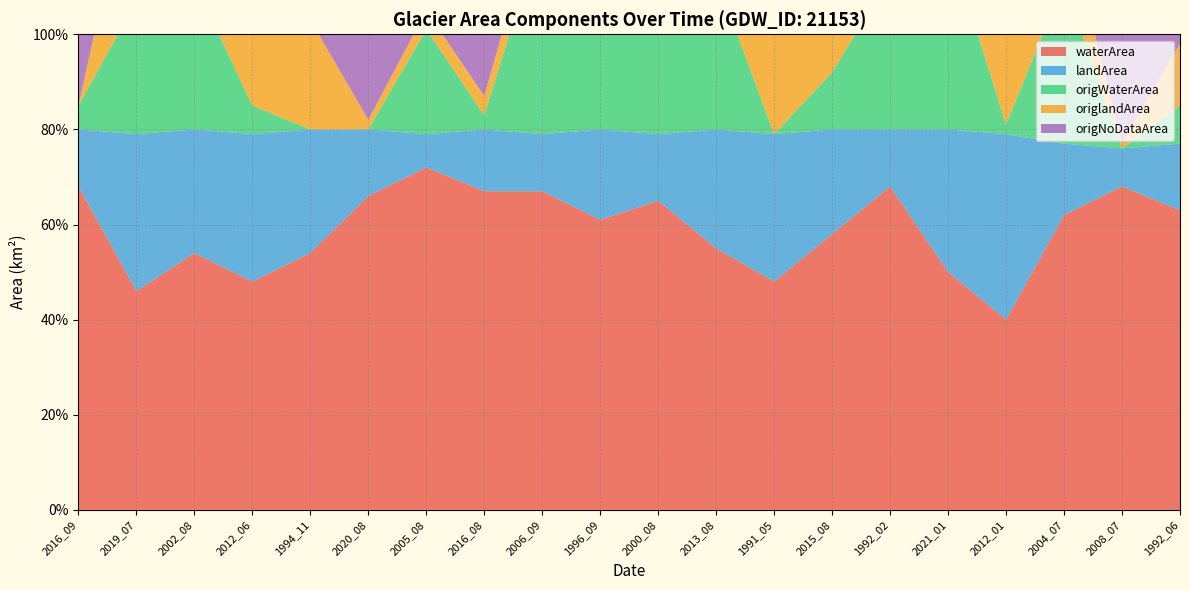

Reading right to left, list all the values displayed in this chart.

waterArea: 1992_06=0.6	2008_07=0.7	2004_07=0.6	2012_01=0.4	2021_01=0.5	1992_02=0.7	2015_08=0.6	1991_05=0.5	2013_08=0.6	2000_08=0.7	1996_09=0.6	2006_09=0.7	2016_08=0.7	2005_08=0.7	2020_08=0.7	1994_11=0.5	2012_06=0.5	2002_08=0.5	2019_07=0.5	2016_09=0.7
landArea: 1992_06=0.1	2008_07=0.1	2004_07=0.1	2012_01=0.4	2021_01=0.3	1992_02=0.1	2015_08=0.2	1991_05=0.3	2013_08=0.2	2000_08=0.1	1996_09=0.2	2006_09=0.1	2016_08=0.1	2005_08=0.1	2020_08=0.1	1994_11=0.3	2012_06=0.3	2002_08=0.3	2019_07=0.3	2016_09=0.1
origWaterArea: 1992_06=0.1	2008_07=0.0	2004_07=0.3	2012_01=0.0	2021_01=0.4	1992_02=0.3	2015_08=0.1	1991_05=0.0	2013_08=0.3	2000_08=0.5	1996_09=0.3	2006_09=0.4	2016_08=0.0	2005_08=0.2	2020_08=0.0	1994_11=0.0	2012_06=0.1	2002_08=0.3	2019_07=0.3	2016_09=0.1
origlandArea: 1992_06=0.1	2008_07=0.0	2004_07=0.1	2012_01=0.4	2021_01=0.3	1992_02=0.1	2015_08=0.2	1991_05=0.3	2013_08=0.2	2000_08=0.1	1996_09=0.2	2006_09=0.1	2016_08=0.0	2005_08=0.0	2020_08=0.0	1994_11=0.2	2012_06=0.3	2002_08=0.2	2019_07=0.3	2016_09=0.0
origNoDataArea: 1992_06=0.6	2008_07=0.8	2004_07=0.3	2012_01=0.4	2021_01=0.1	1992_02=0.4	2015_08=0.5	1991_05=0.5	2013_08=0.2	2000_08=0.2	1996_09=0.4	2006_09=0.3	2016_08=0.7	2005_08=0.5	2020_08=0.8	1994_11=0.6	2012_06=0.4	2002_08=0.3	2019_07=0.2	2016_09=0.8